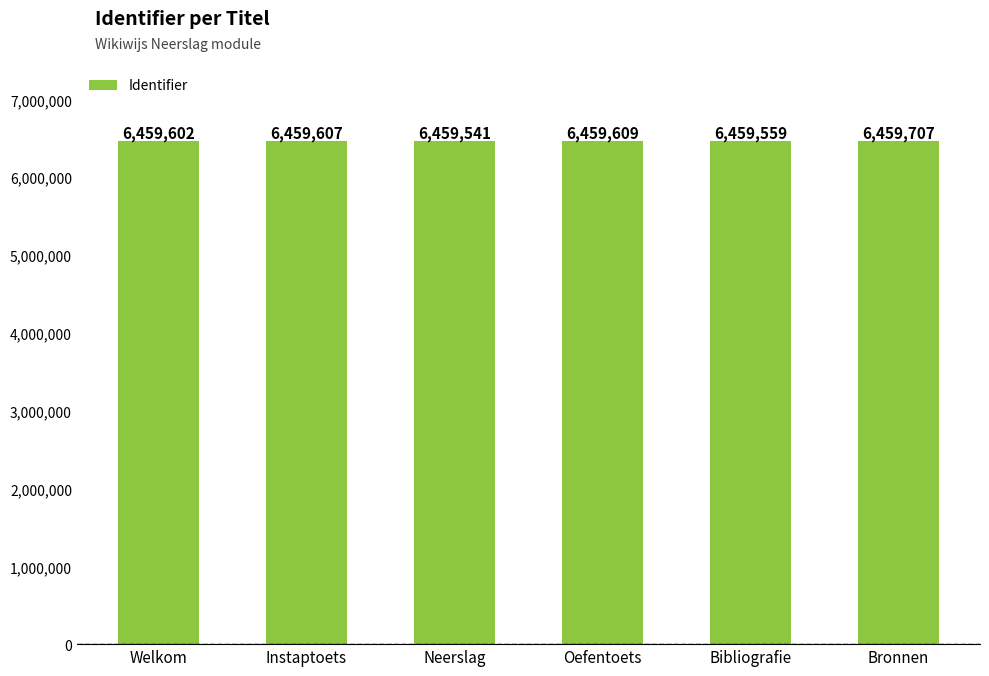

What position from the right is Welkom?

6